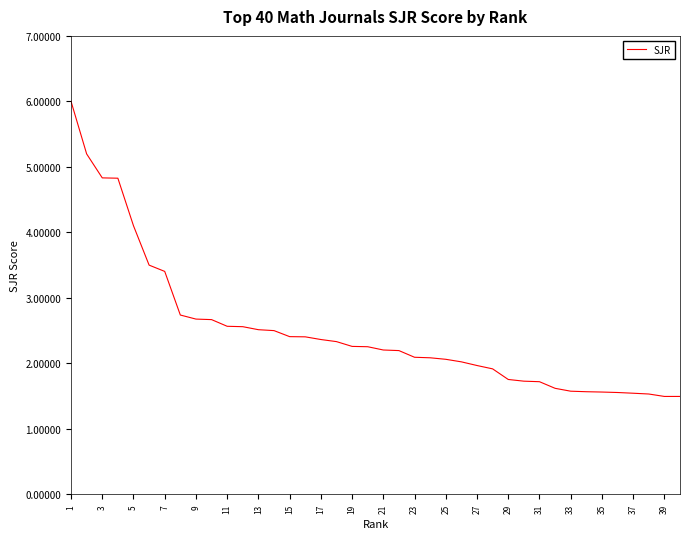

What is the smallest value displayed?

1.5